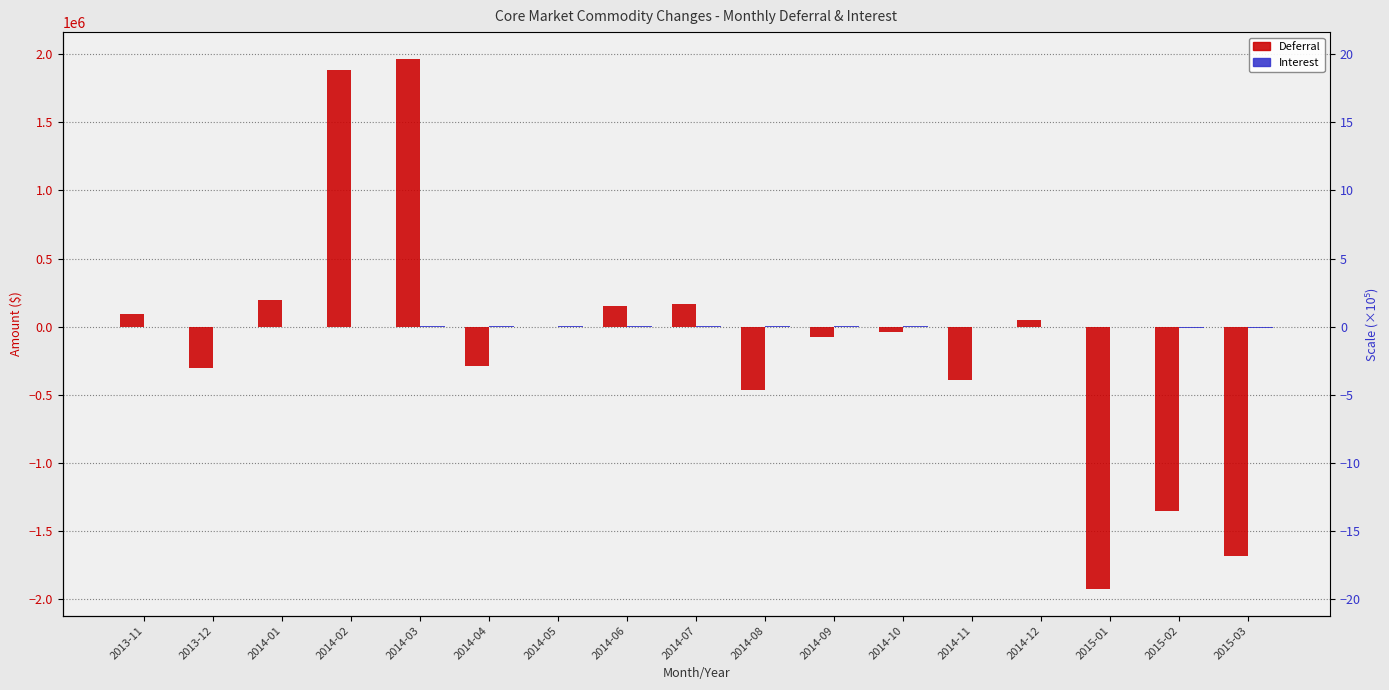

List the series in order of their peak value, highest first.

Deferral, Interest